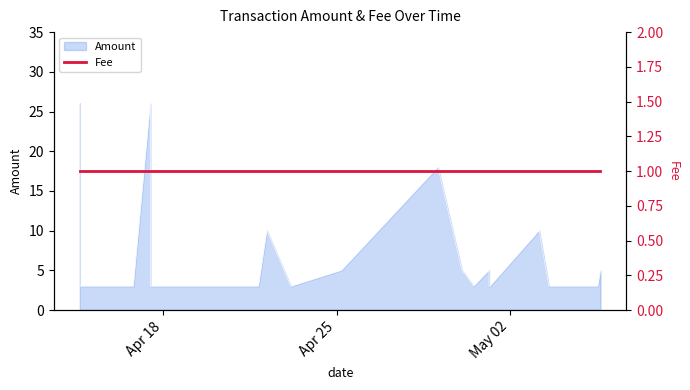

Reading left to right, transcribe all the data shown in this chart.

26	3	3	3	3	3	3	3	3	3	26	3	3	3	3	3	3	3	3	3	10	3	3	5	18	5	3	5	3	3	10	3	3	5